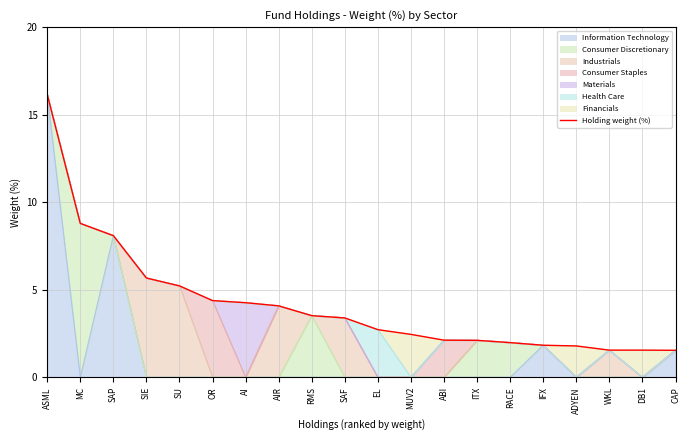

True or false: the data has more than 2 interior local peaks.

False